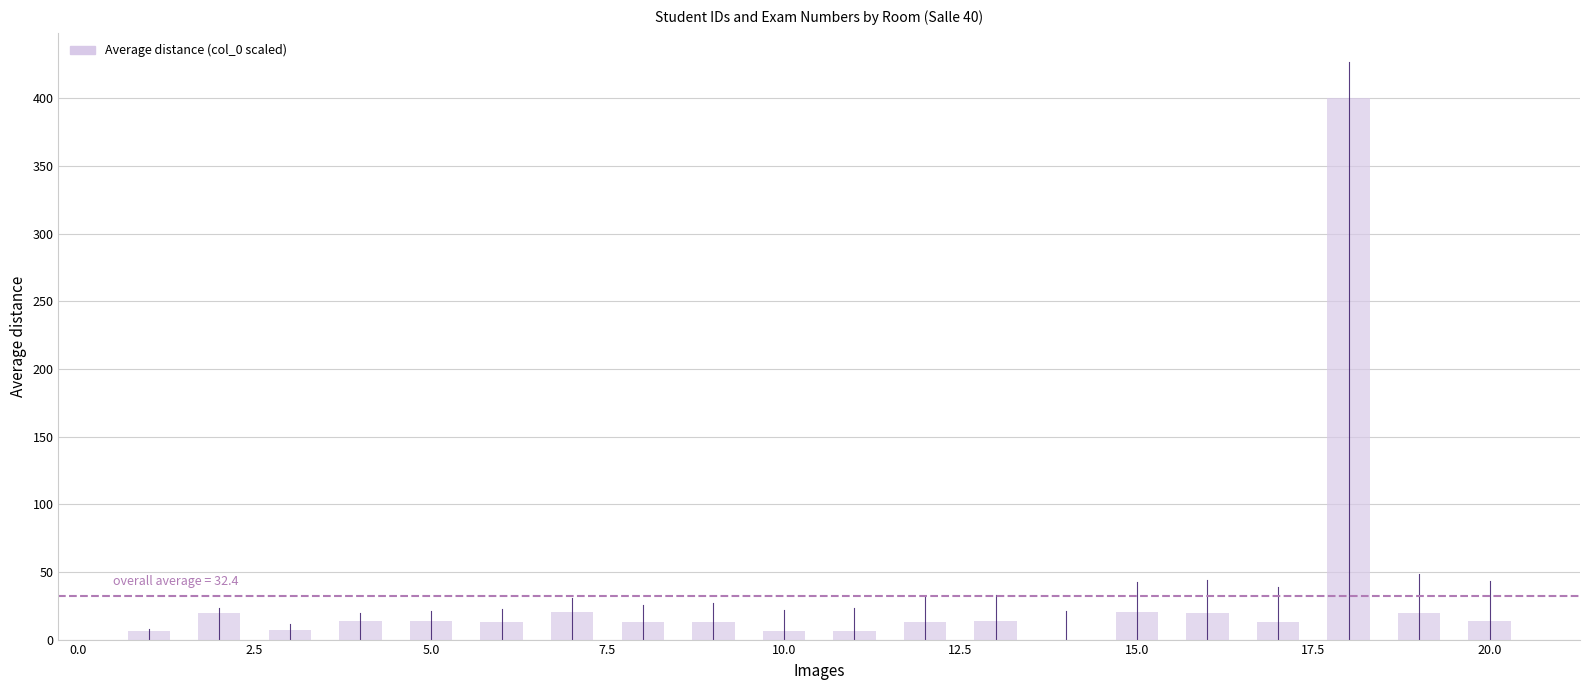

How many data points does each series have?

20